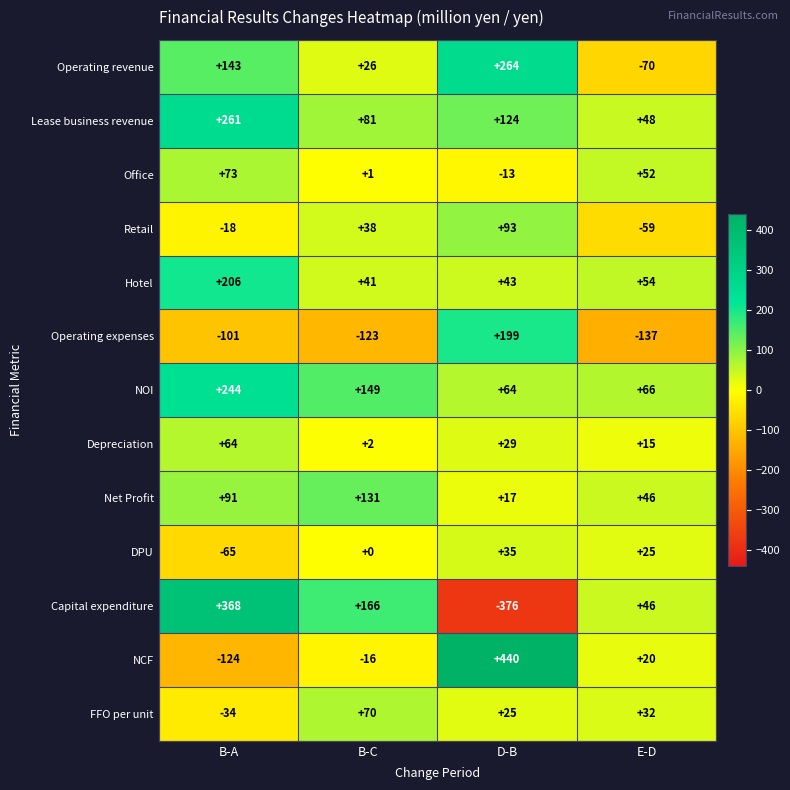

Which series has the largest total across all categories?

NOI